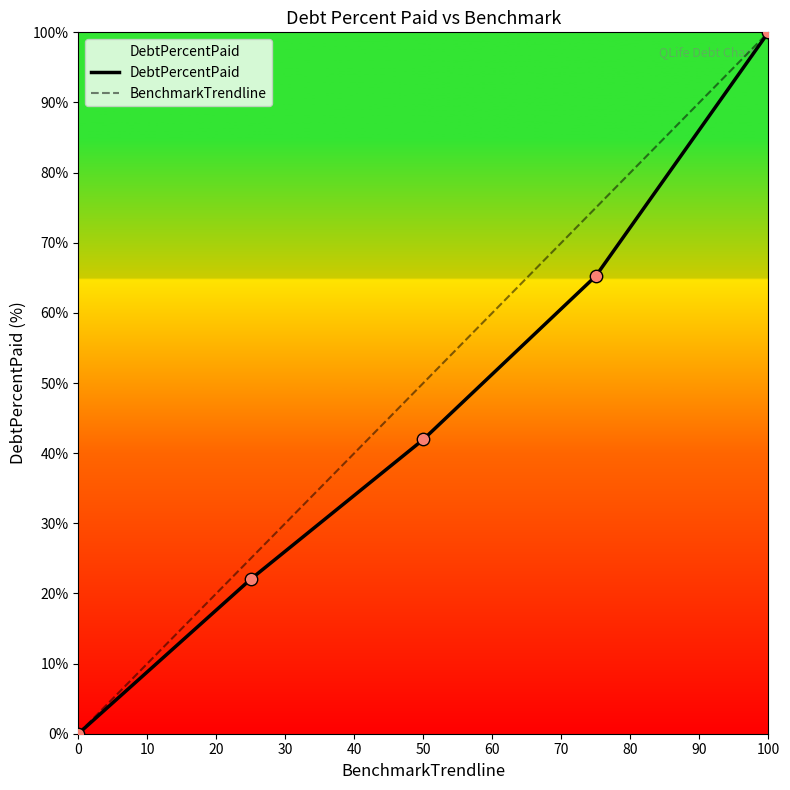

Which series has the largest total across all categories?

BenchmarkTrendline